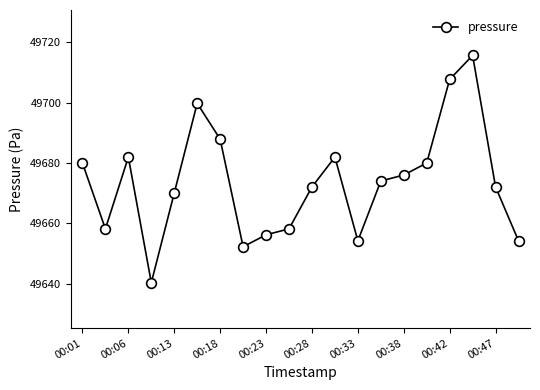

True or false: the data has more than 0 interior local peaks.

True